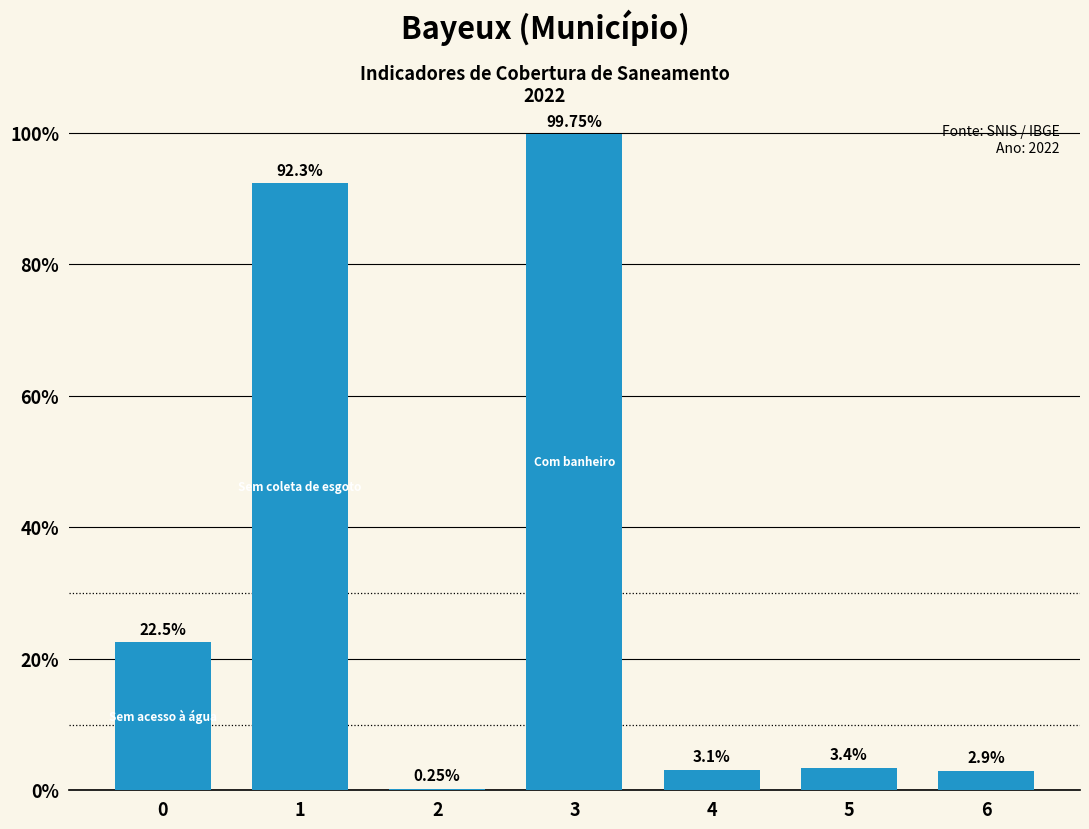

Which label corresponds to the largest value in the chart?

3